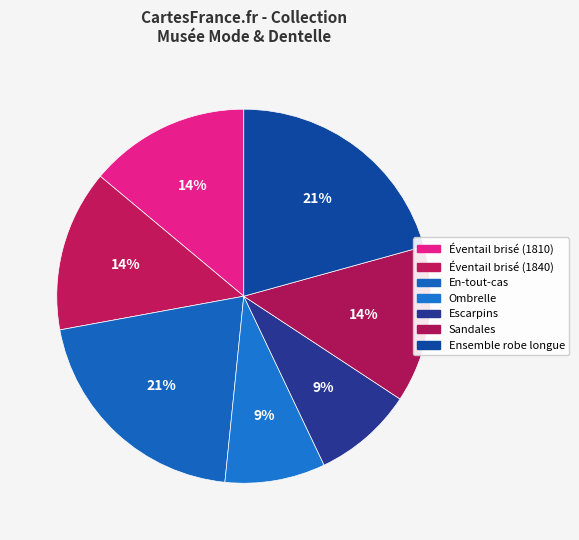

To the nearest percent, what is the average slice percentage?

14%